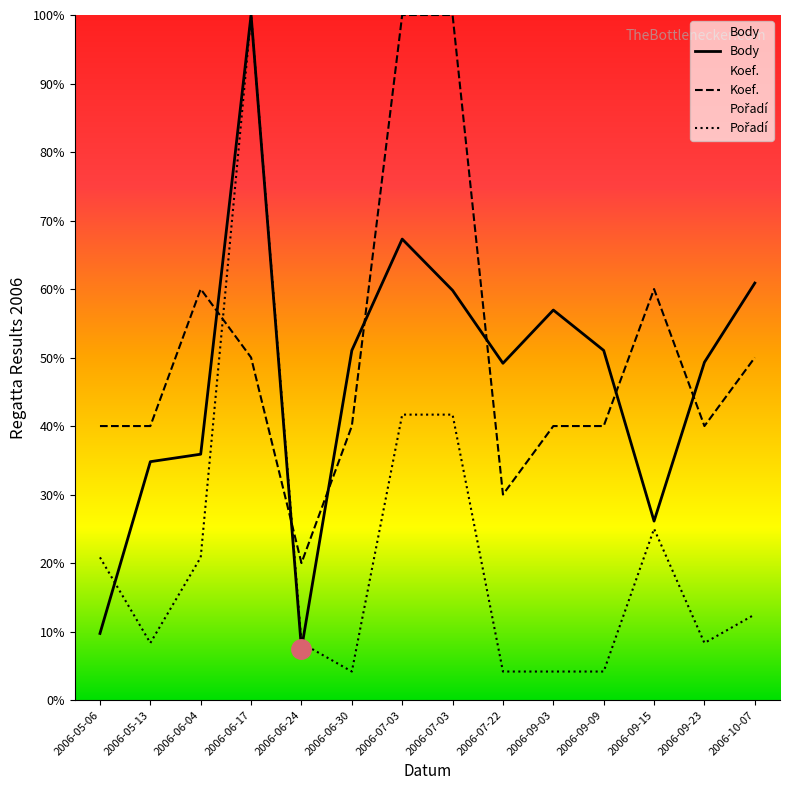

What is the total value across all series at 2006-05-13?

83.1